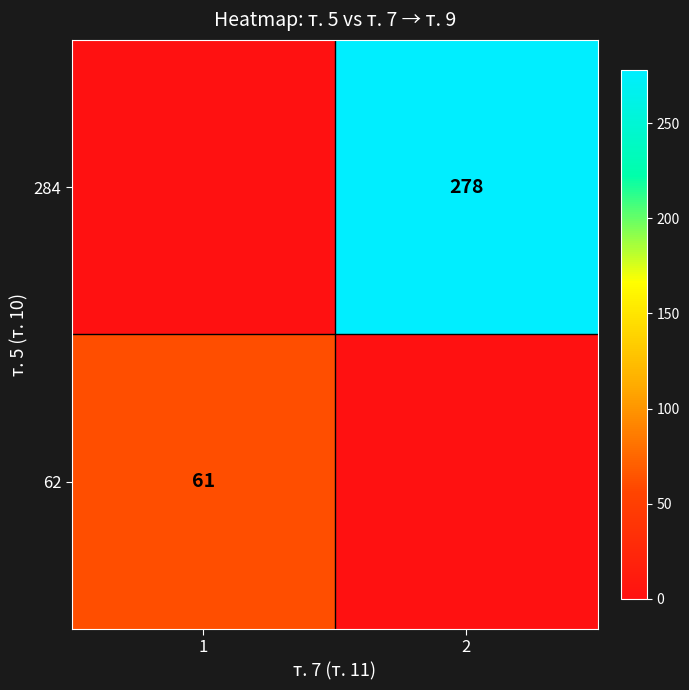

The 284 series shows 278 at 2. True or false?

True